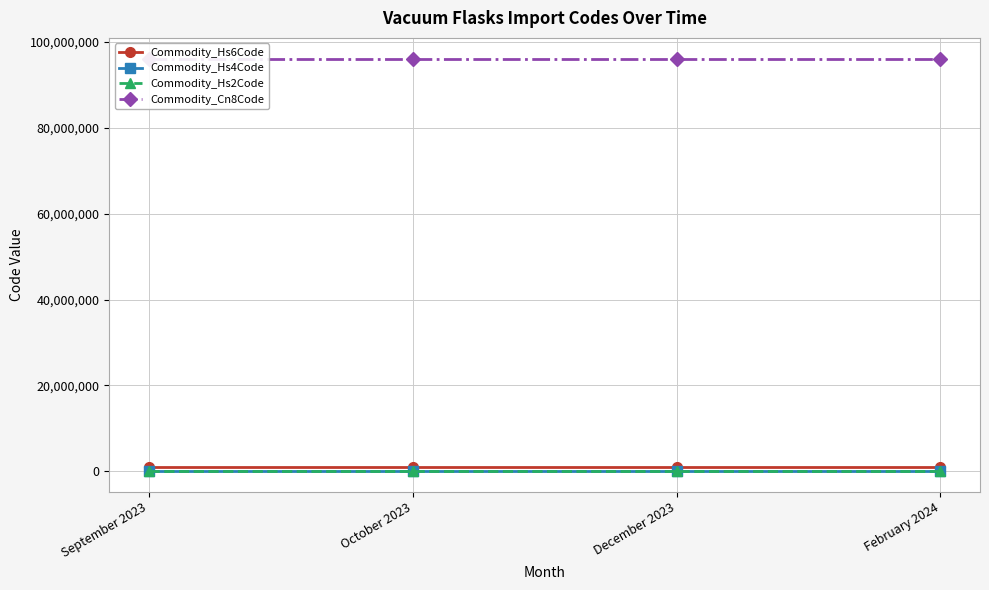

At which category does the chart reach its minimum across all series?

September 2023